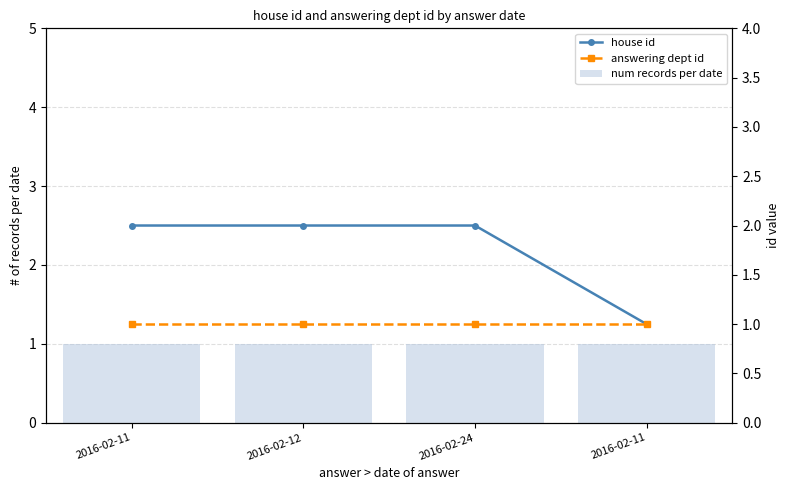

What is the value of the num records per date bar at the 2nd from the left?

1